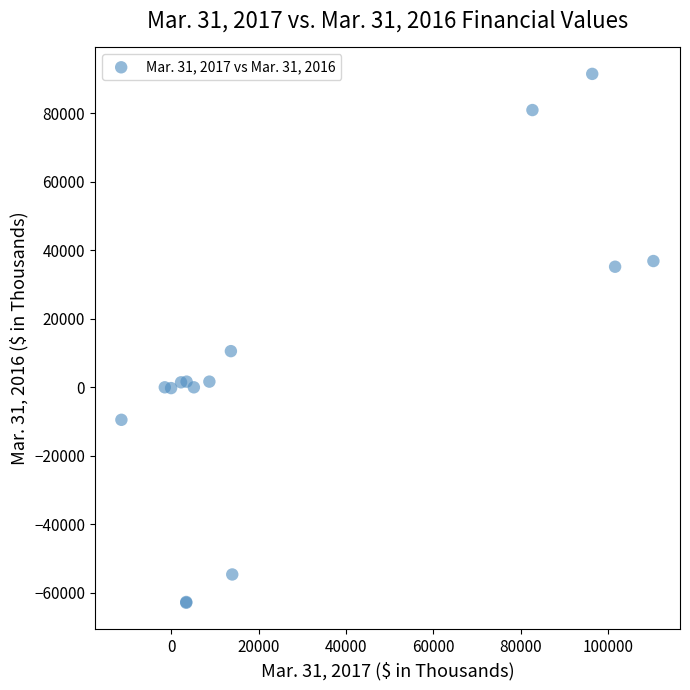

What Y value in the scatter plot is closest to 14304?

10562